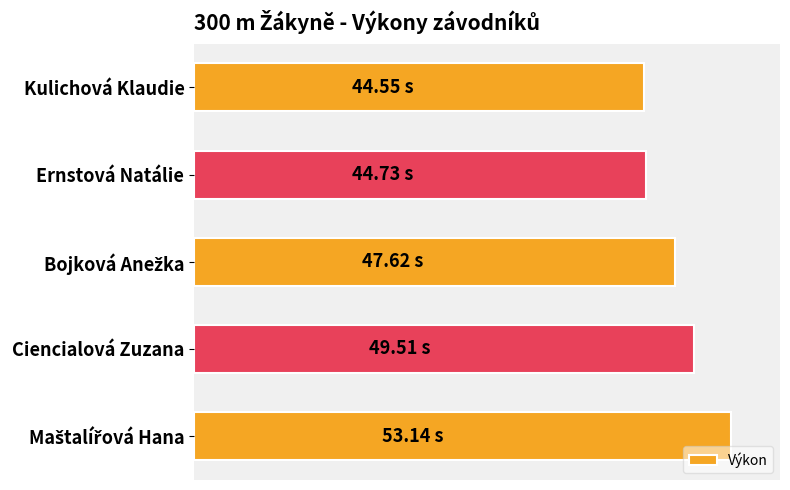

What is the difference between the maximum and minimum values?

8.6